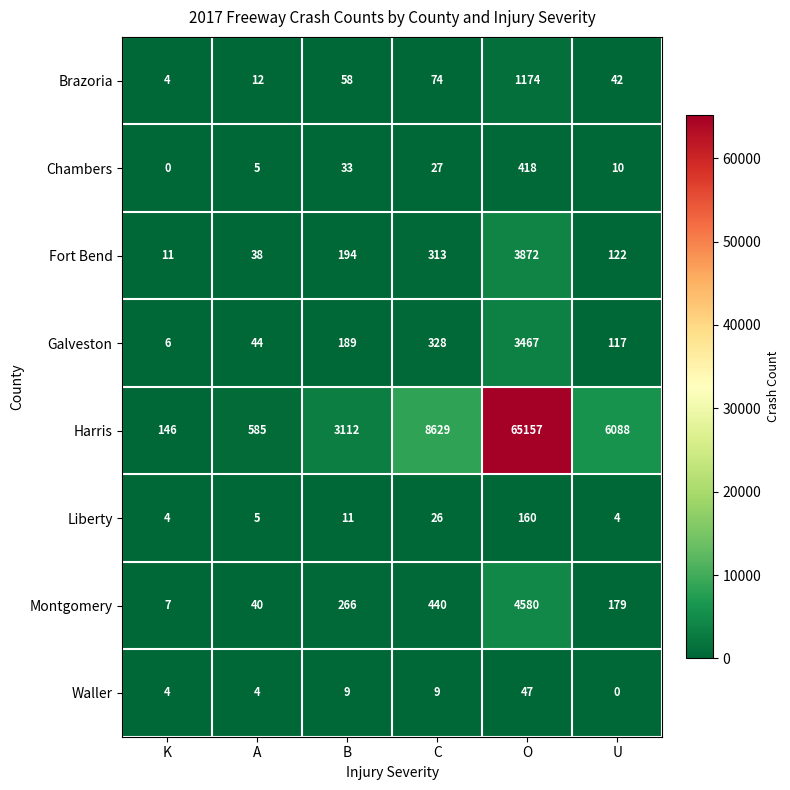

Which series has the widest spread of values?

Harris